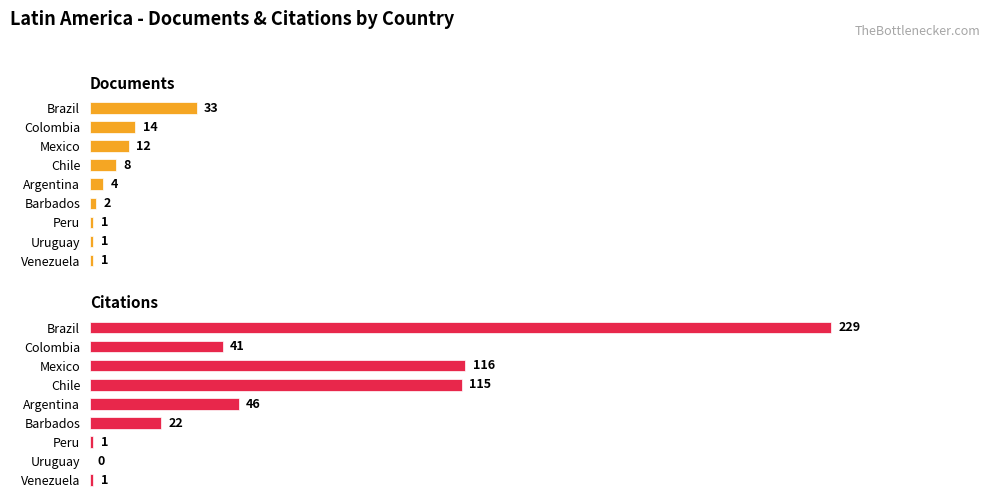

What is the total value across all series at Colombia?

55